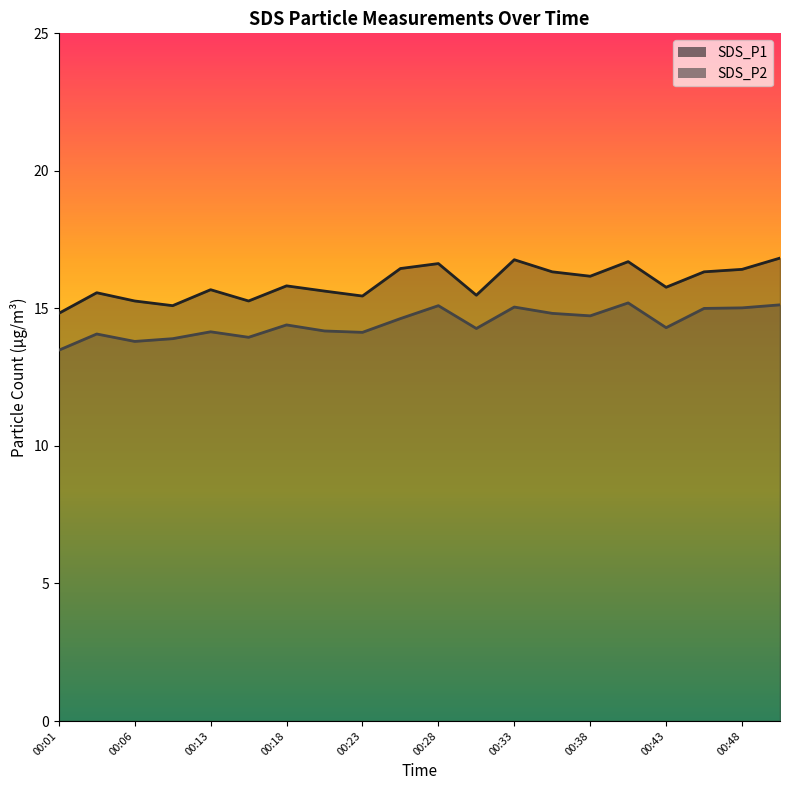

Reading left to right, what are all the values shown in this chart?

SDS_P1: 14.8	15.6	15.3	15.1	15.7	15.3	15.8	15.6	15.4	16.4	16.6	15.5	16.8	16.3	16.2	16.7	15.8	16.3	16.4	16.8
SDS_P2: 13.5	14.1	13.8	13.9	14.2	13.9	14.4	14.2	14.1	14.6	15.1	14.3	15.1	14.8	14.7	15.2	14.3	15.0	15.0	15.1